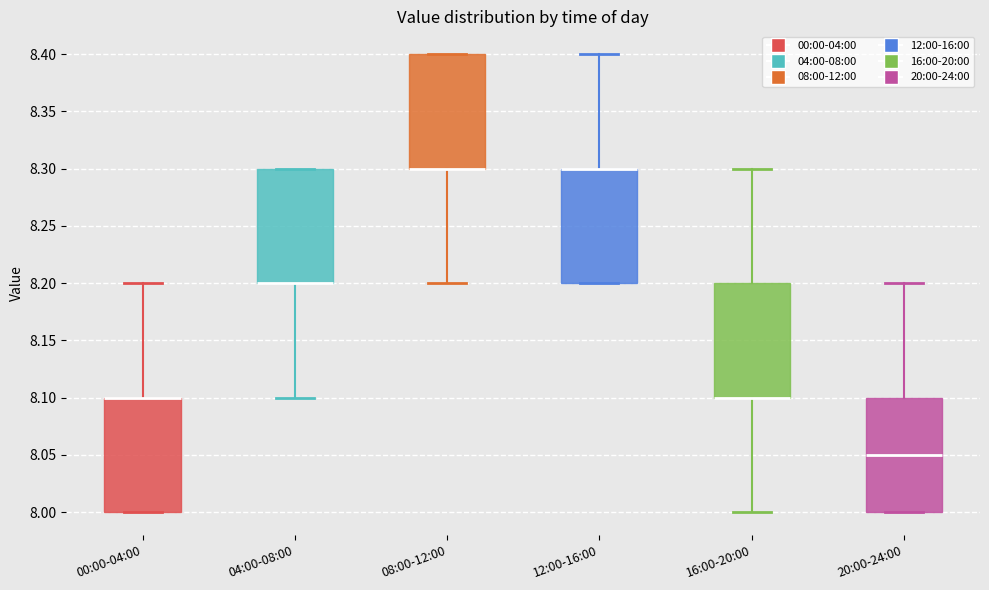

Reading left to right, transcribe this box plot: for each box, give where its median line is, the range the box spans, and where its two whiskers end, as read against the y-axis. The values are not printed on the chart, so give them approximately, as read against the axis.

00:00-04:00: median 8.10 (drawn on the box's upper edge), box 8.00 to 8.10, whiskers 8.00 to 8.20
04:00-08:00: median 8.20 (drawn on the box's lower edge), box 8.20 to 8.30, whiskers 8.10 to 8.30
08:00-12:00: median 8.30 (drawn on the box's lower edge), box 8.30 to 8.40, whiskers 8.20 to 8.40
12:00-16:00: median 8.30 (drawn on the box's upper edge), box 8.20 to 8.30, whiskers 8.20 to 8.40
16:00-20:00: median 8.10 (drawn on the box's lower edge), box 8.10 to 8.20, whiskers 8.00 to 8.30
20:00-24:00: median 8.05, box 8.00 to 8.10, whiskers 8.00 to 8.20